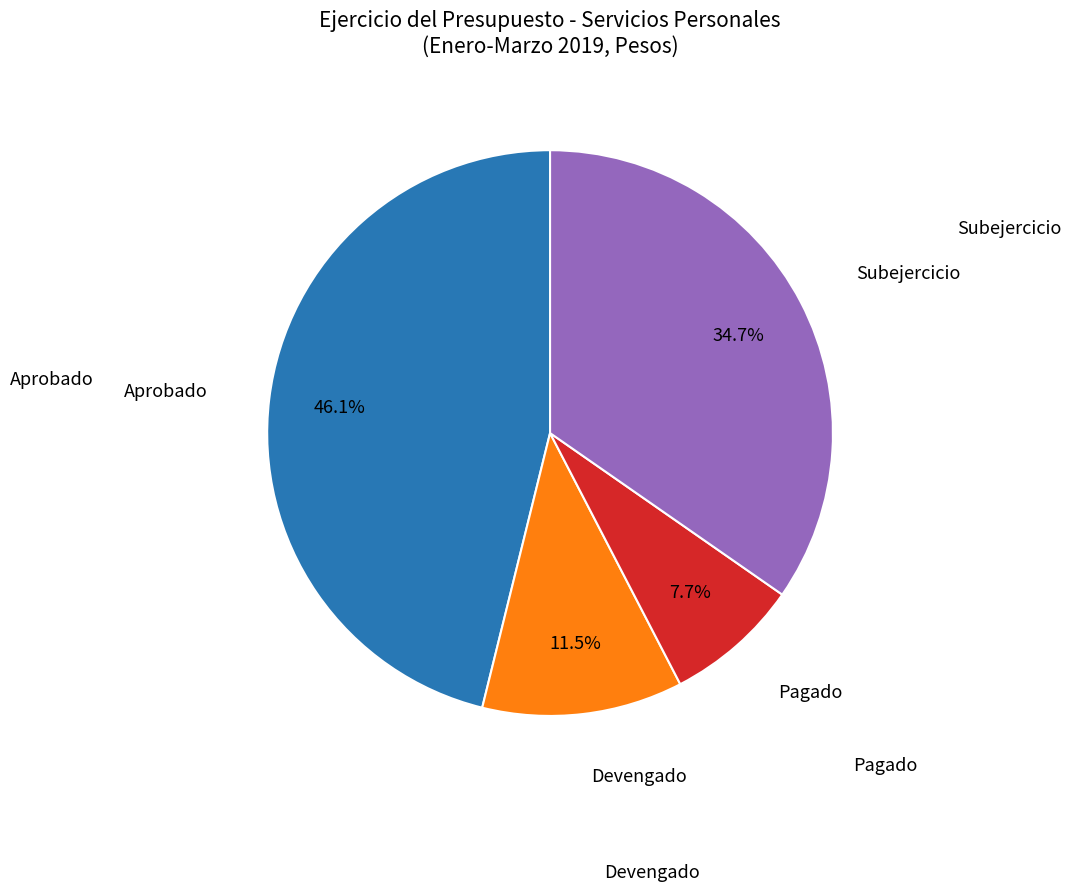

Does any single category account for the majority?

No